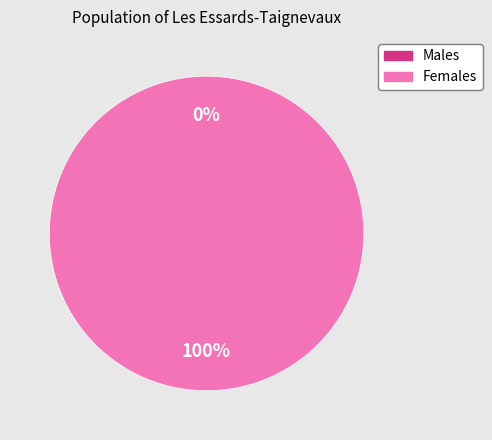

What portion of the pie excludes 649a6ce5078190f89fe7715b?

100.0%